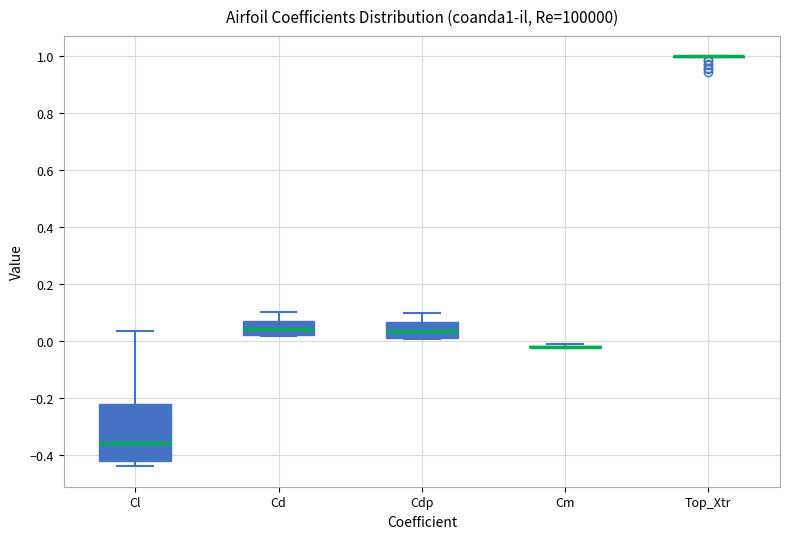

Which box is the tallest, from its lower edge to its upper edge?

Cl